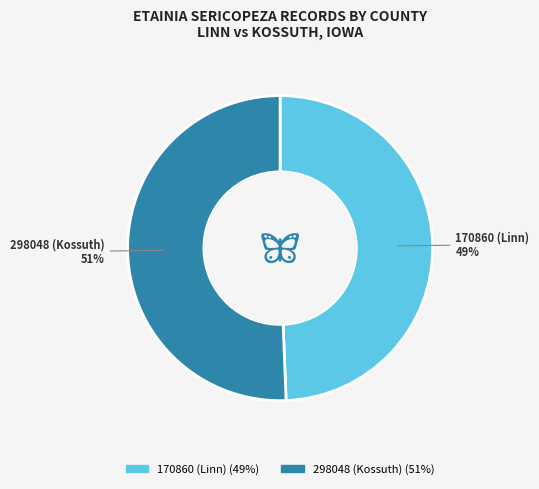

Do 298048 (Kossuth) and 170860 (Linn) together represent more than half of the pie?

Yes